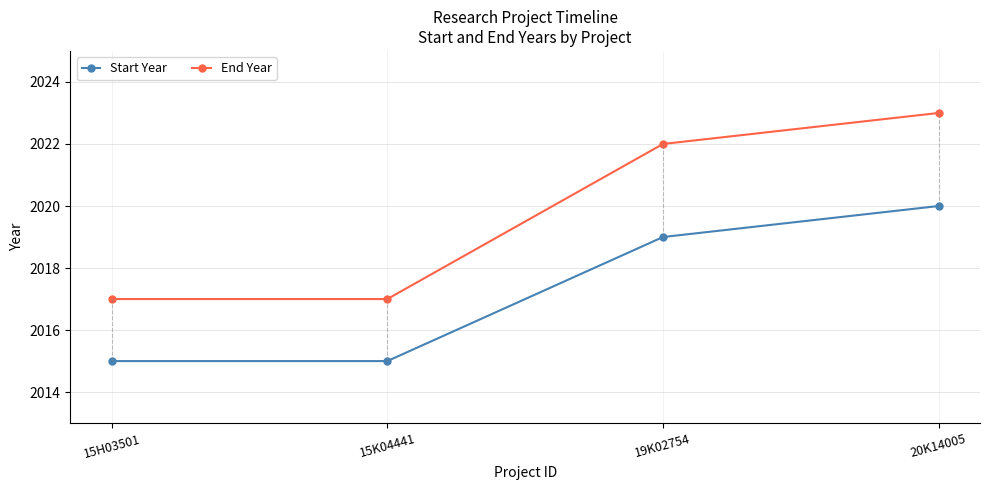

What is the smallest value displayed?

2015